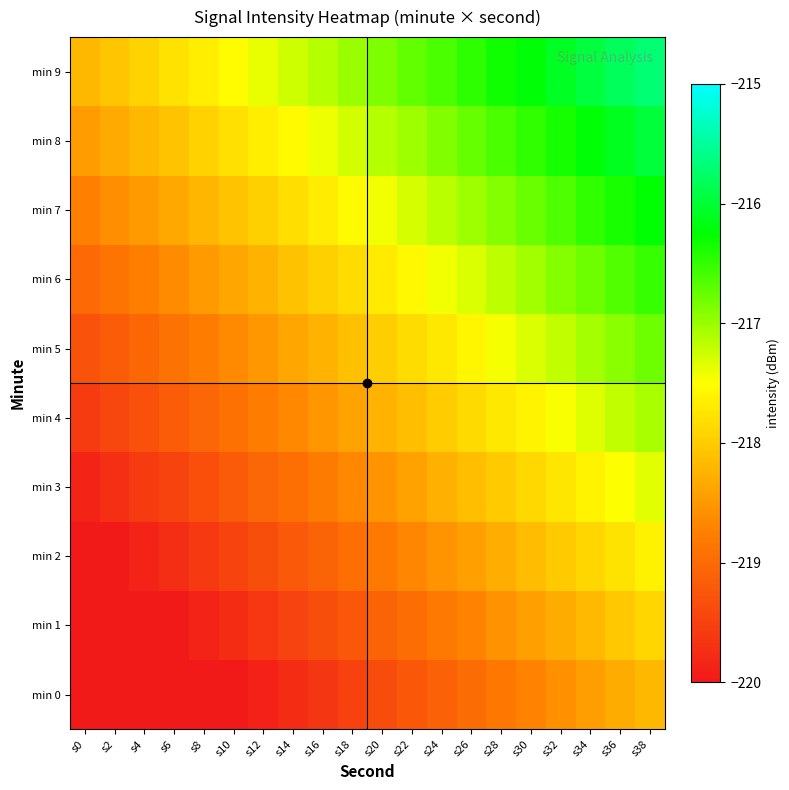

At how many categories does at least one series exceed -216?

3